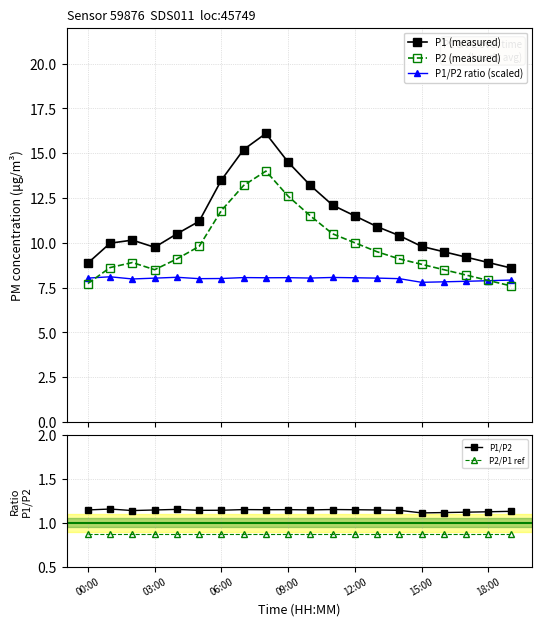

What are all the series names shown in the legend?

P1 (measured), P2 (measured), P1/P2 ratio (scaled), P1/P2, P2/P1 ref